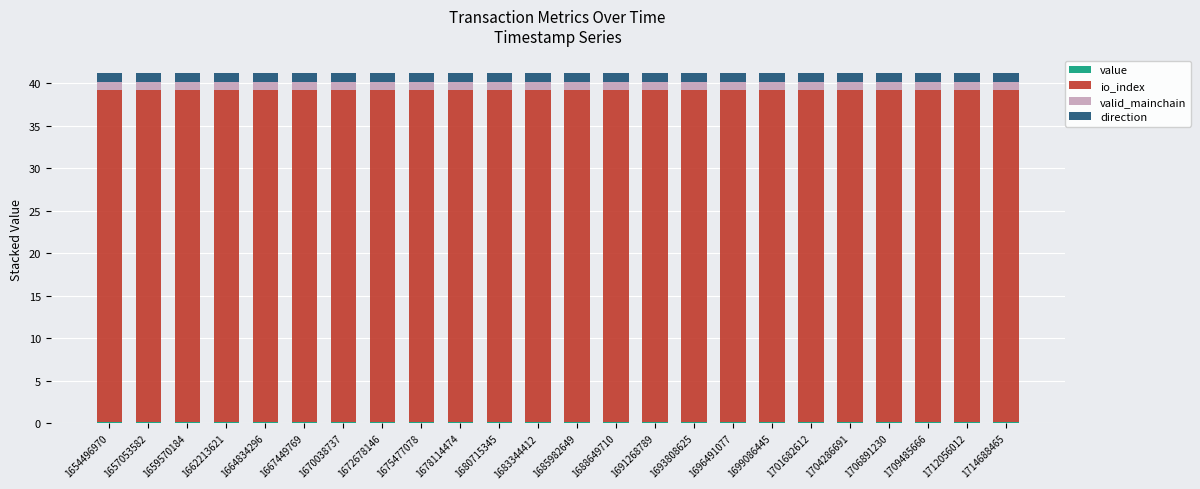

Count the number of data series in this chart.

4